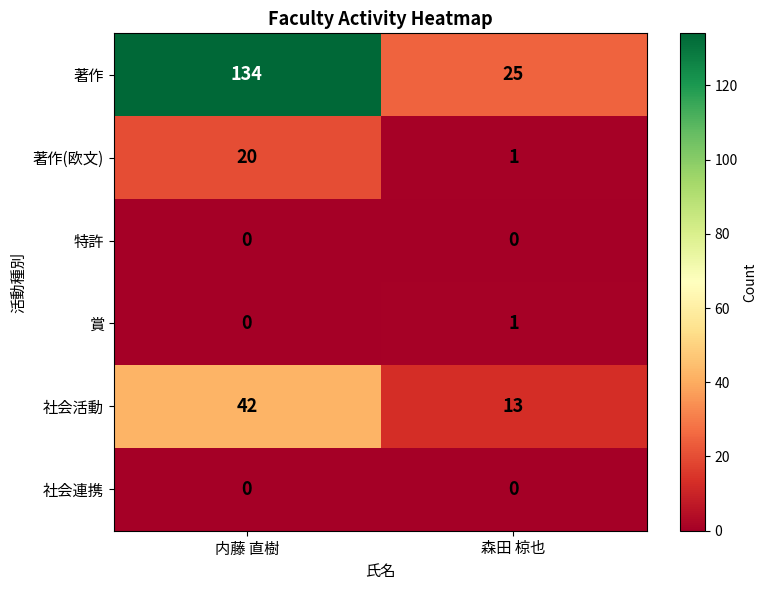

At which label is 社会活動 closest to 27?

森田 椋也